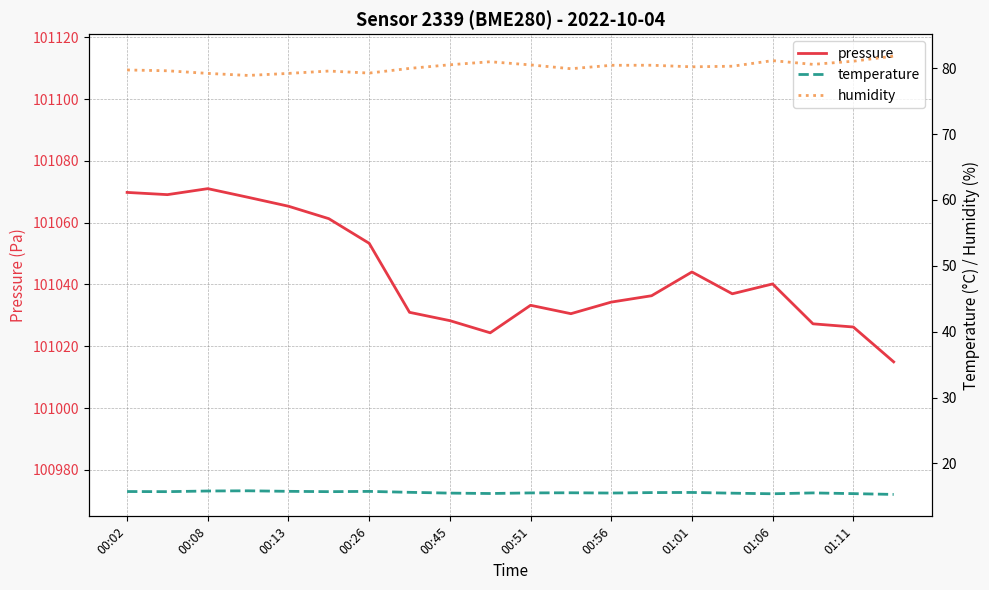

True or false: humidity and pressure intersect in this chart.

False